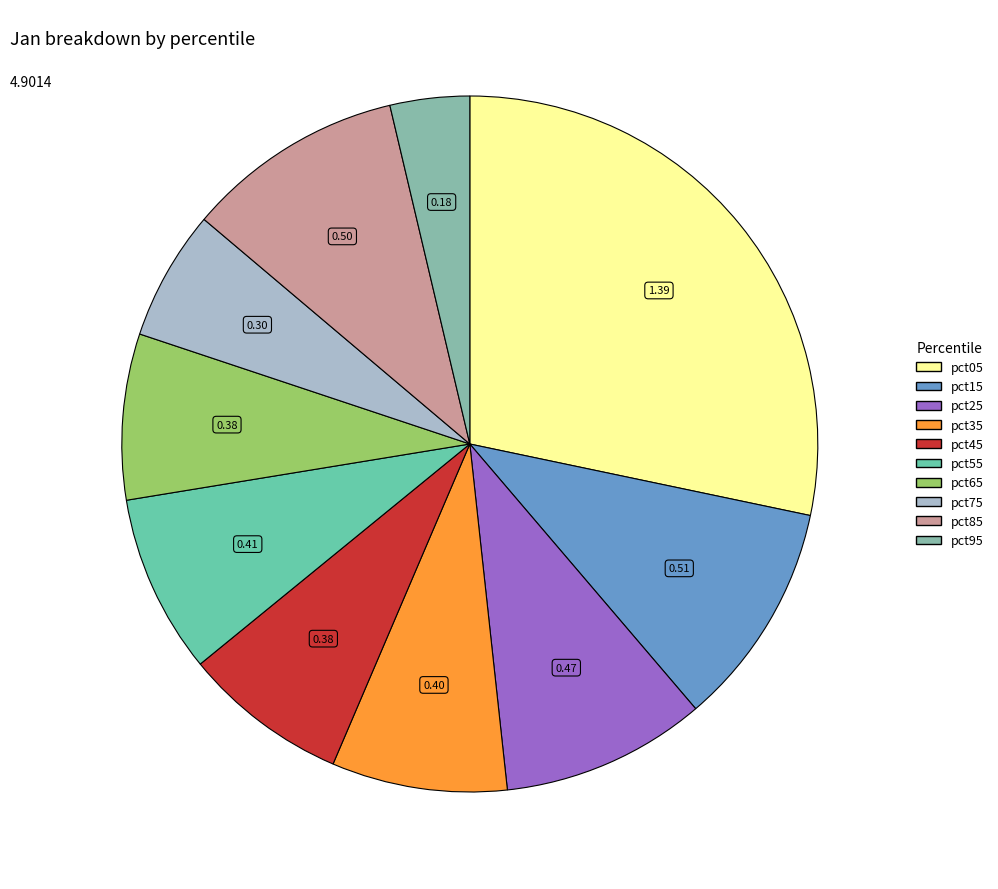

Count the number of slices in the pie.

10